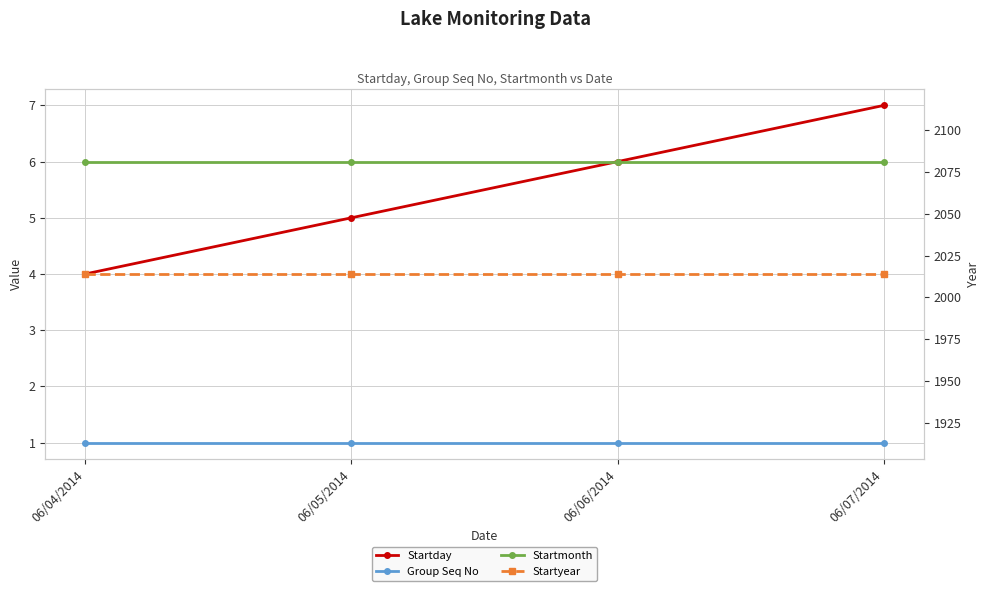

What are all the series names shown in the legend?

Startday, Group Seq No, Startmonth, Startyear